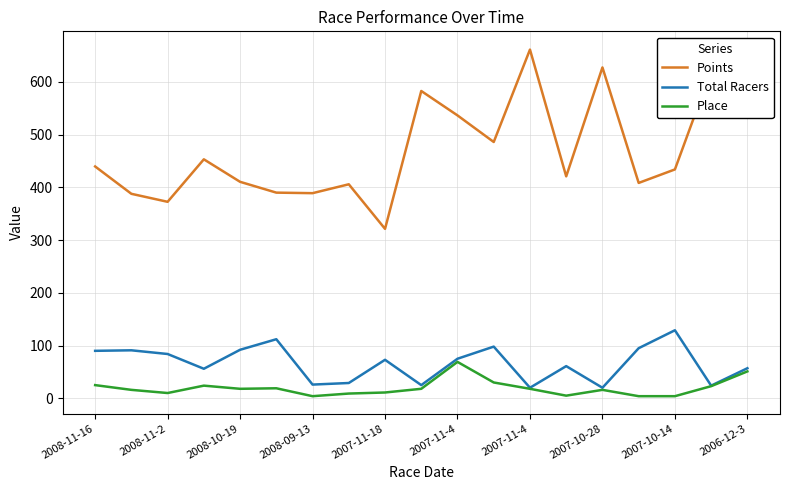

What are all the series names shown in the legend?

Points, Total Racers, Place